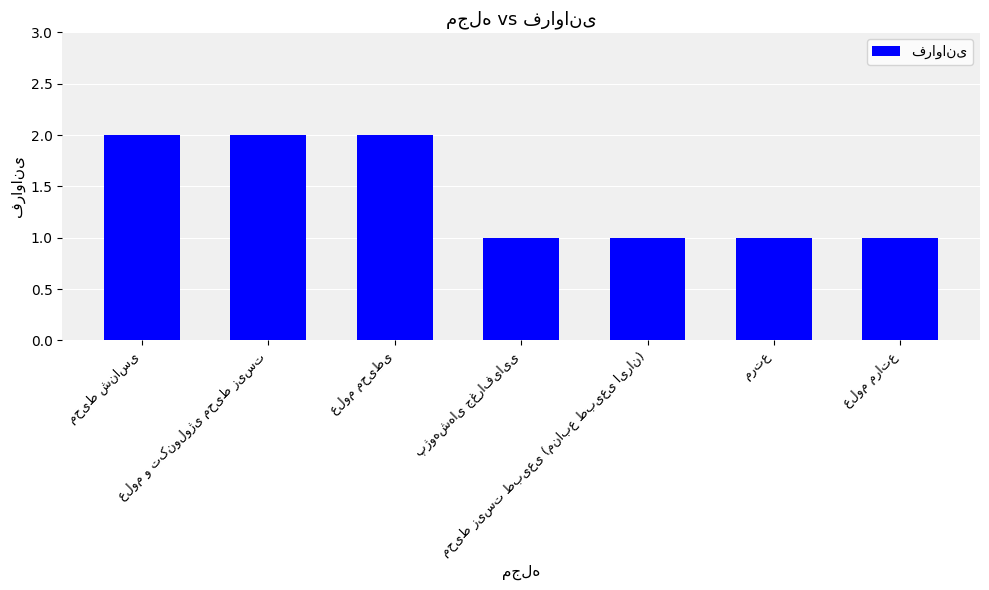

What is the value of the 4th bar from the left?

1